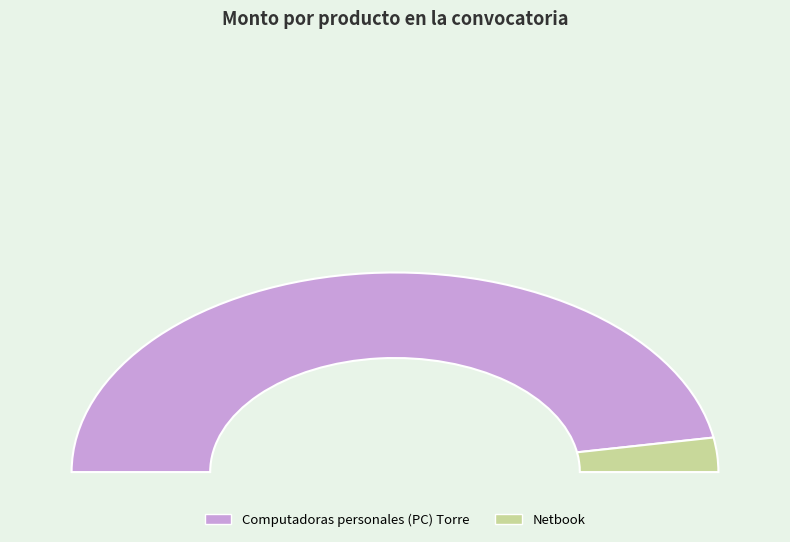

Count the number of slices in the pie.

2